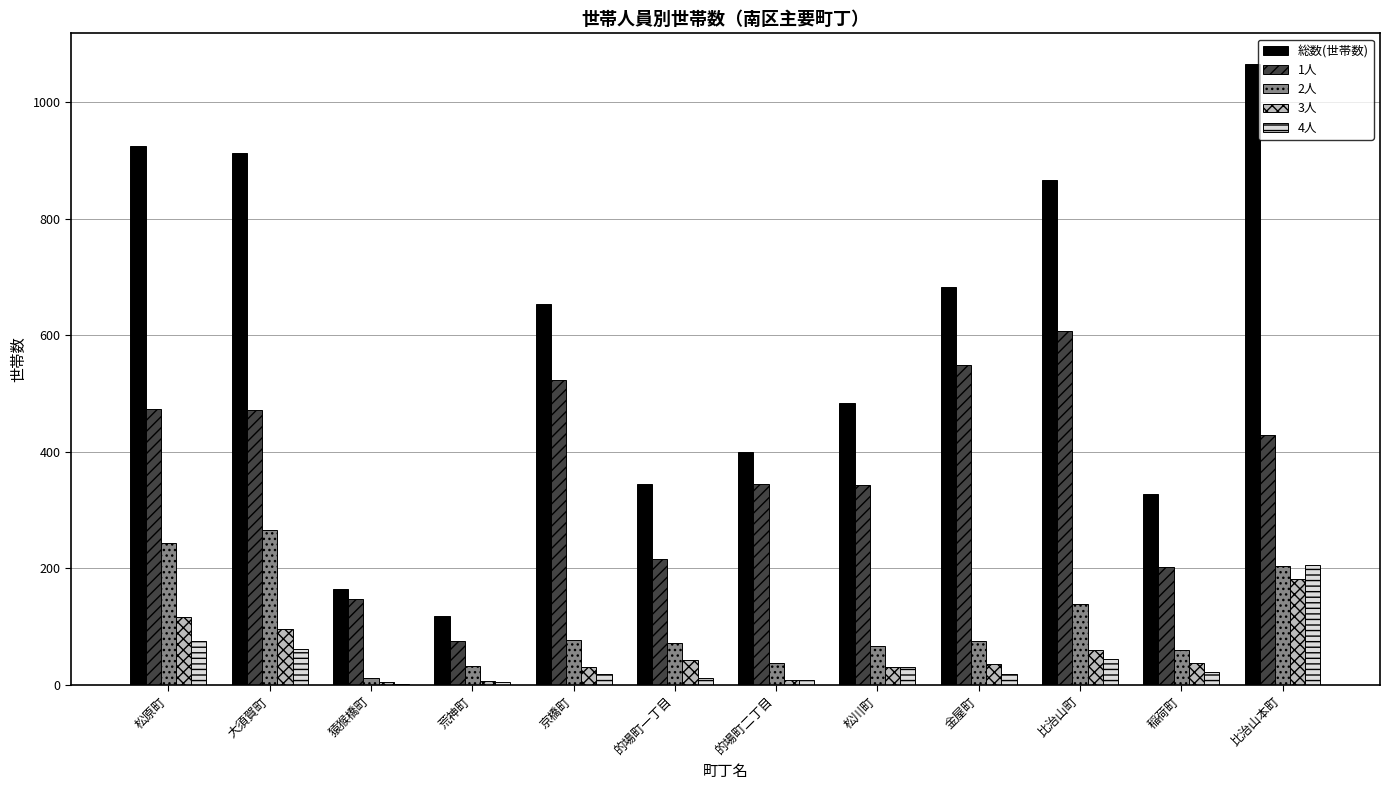

What is the maximum value shown in the chart?

1065